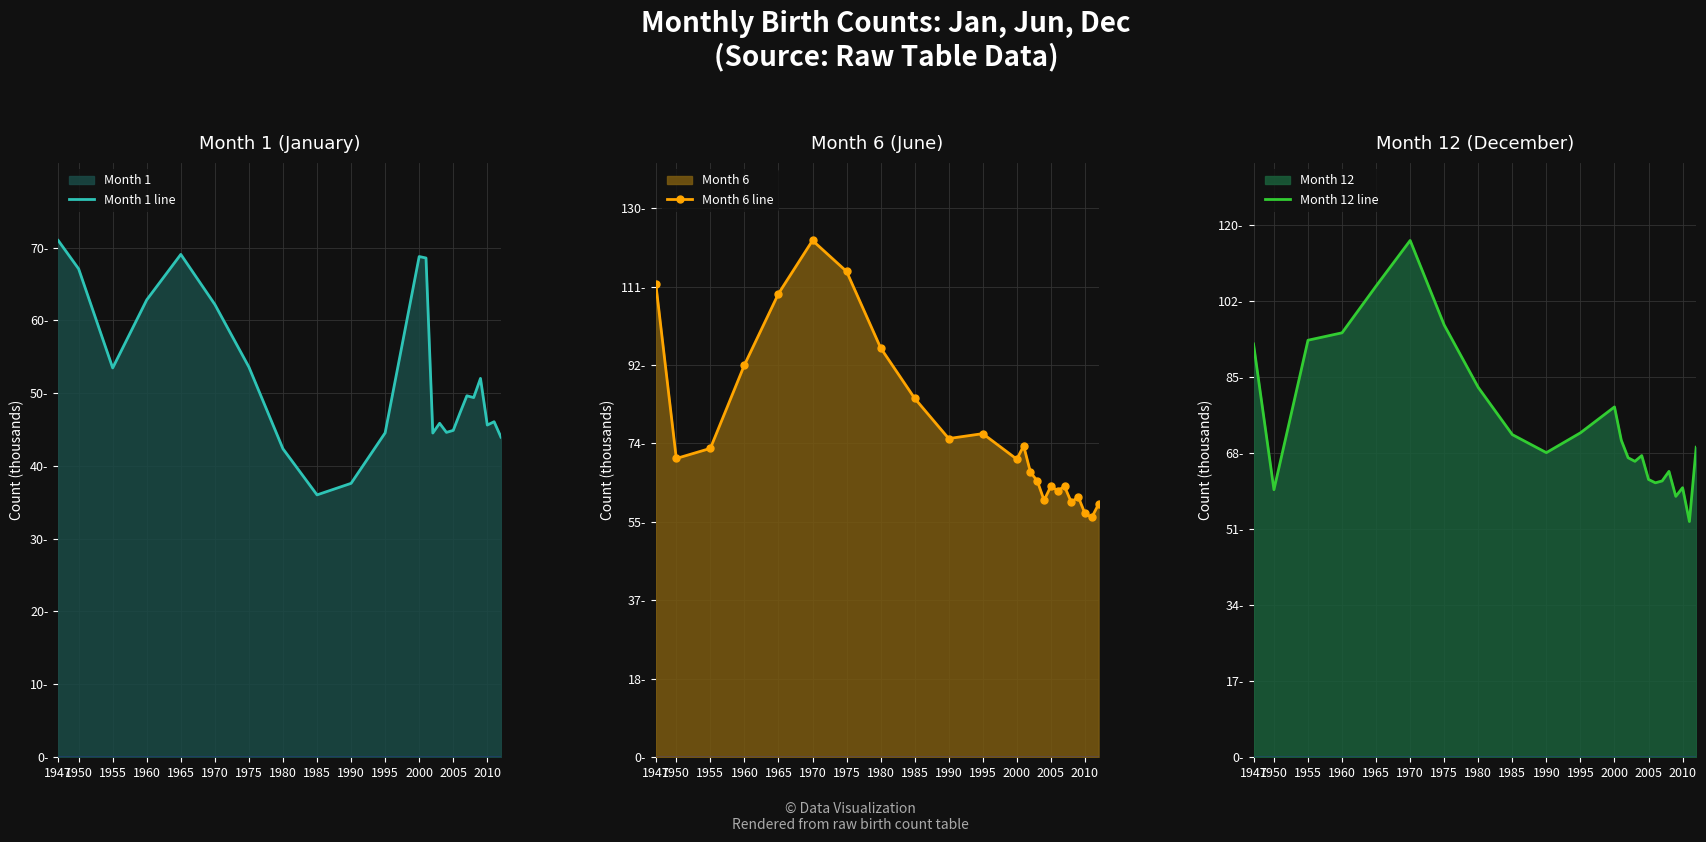

List the series in order of their peak value, highest first.

Month 6 line, Month 12 line, Month 1 line